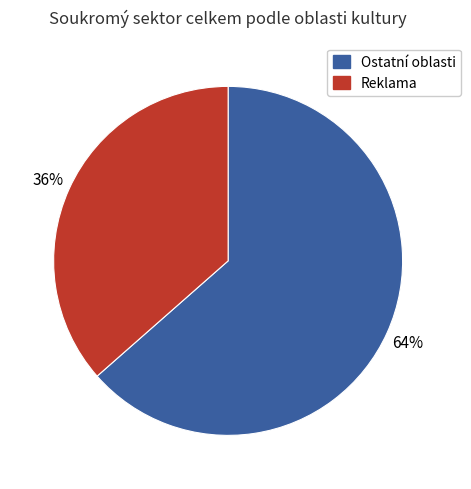

Count the number of slices in the pie.

2